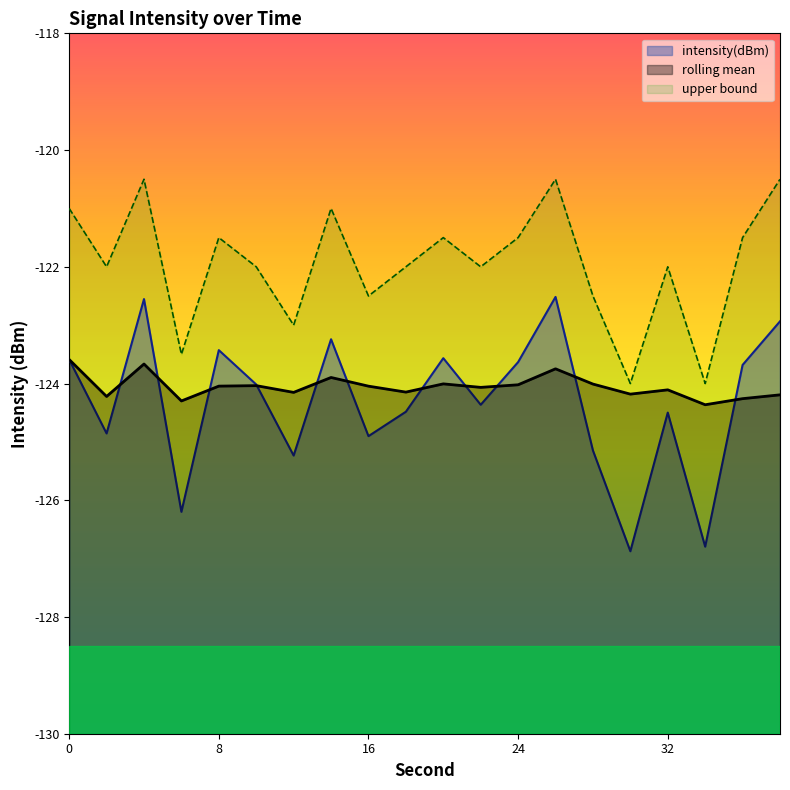

In rolling_mean, how many points are higher than both neighbors (excluding endpoints)?

6